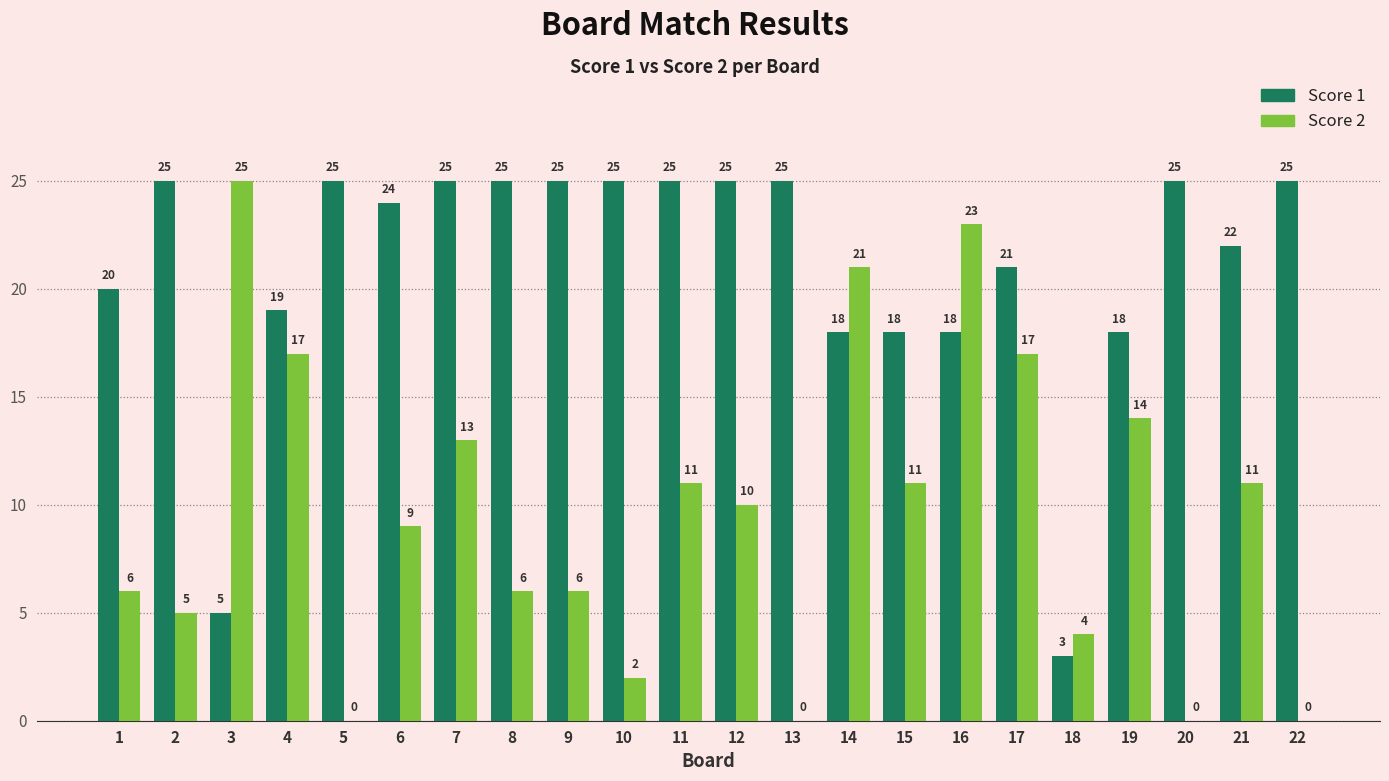

Which series has the largest total across all categories?

Score 1